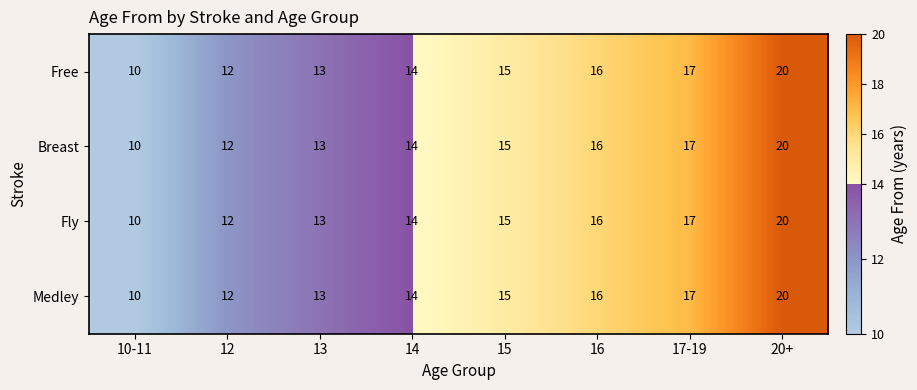

List the labels in order of Fly value, smallest first.

10-11, 12, 13, 14, 15, 16, 17-19, 20+